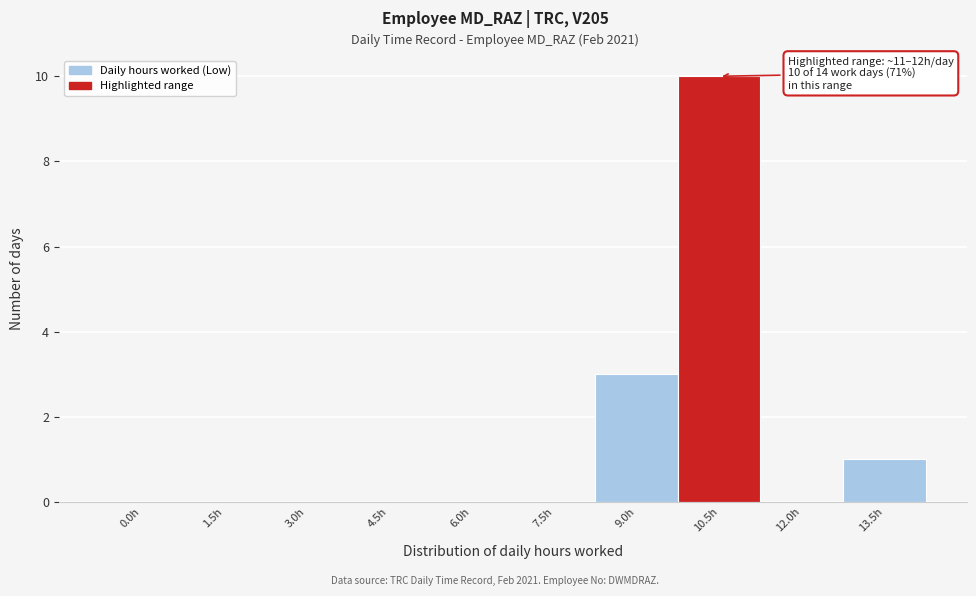

Reading left to right, what are all the values shown in this chart?

0.0h=0	1.5h=0	3.0h=0	4.5h=0	6.0h=0	7.5h=0	9.0h=3	10.5h=10	12.0h=0	13.5h=1